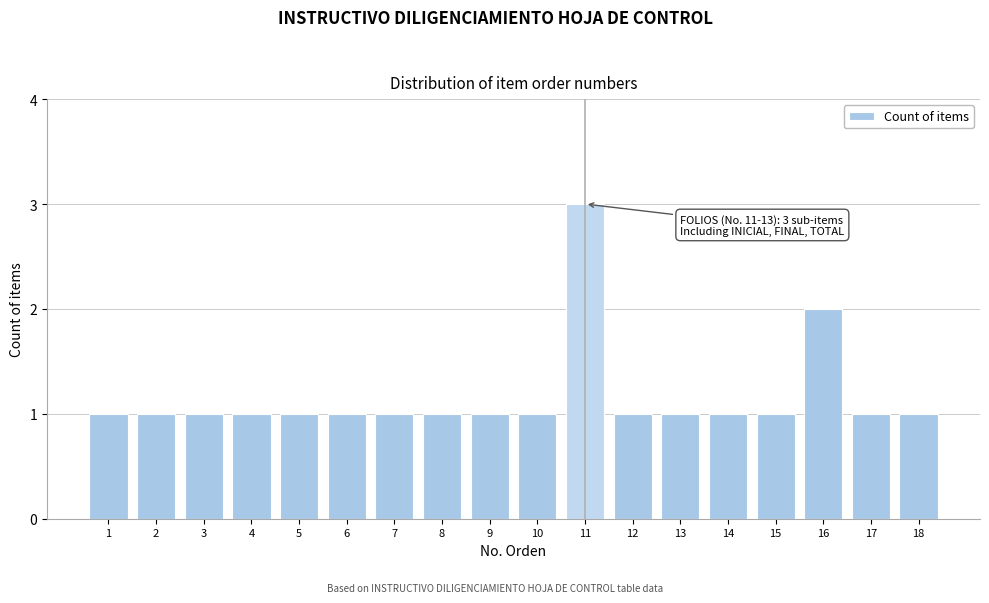

Reading left to right, what are all the values shown in this chart?

1=1	2=1	3=1	4=1	5=1	6=1	7=1	8=1	9=1	10=1	11=3	12=1	13=1	14=1	15=1	16=2	17=1	18=1